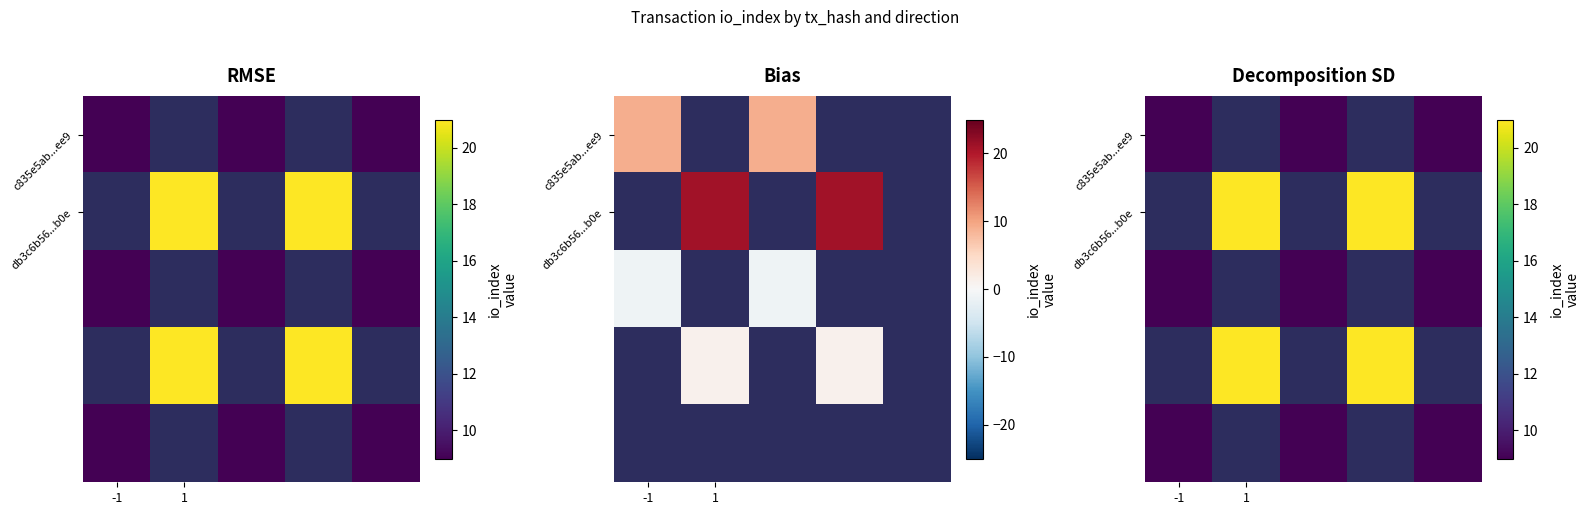

Count the db3c6b56...b0e values in the range 21 to 22.

2